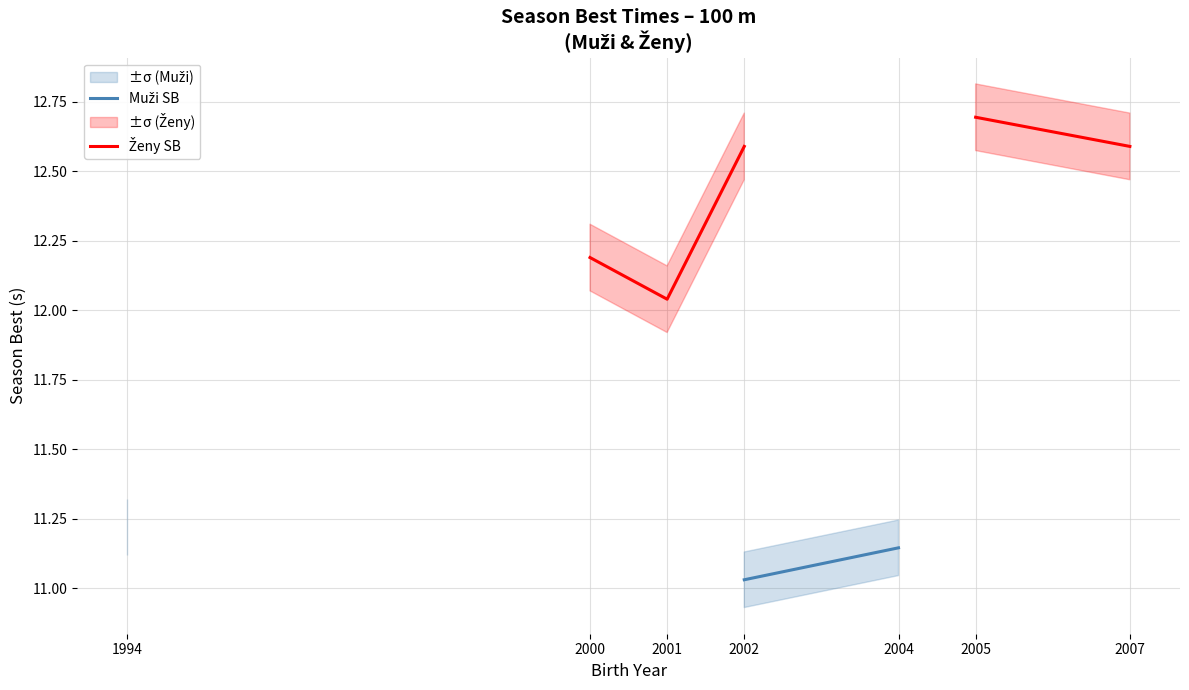

Where is Muži SB nearest to the value 11?

2002